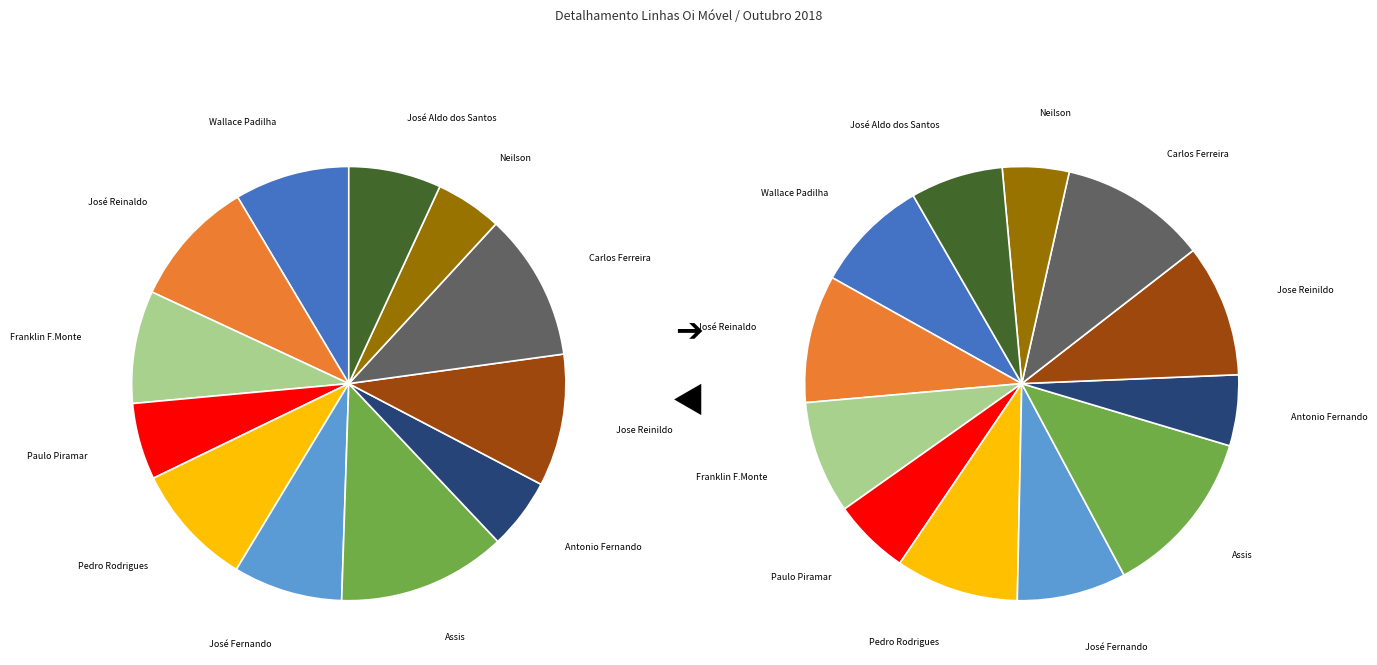

To the nearest percent, what is the combined percentage of Neilson and José Aldo dos Santos?

12%